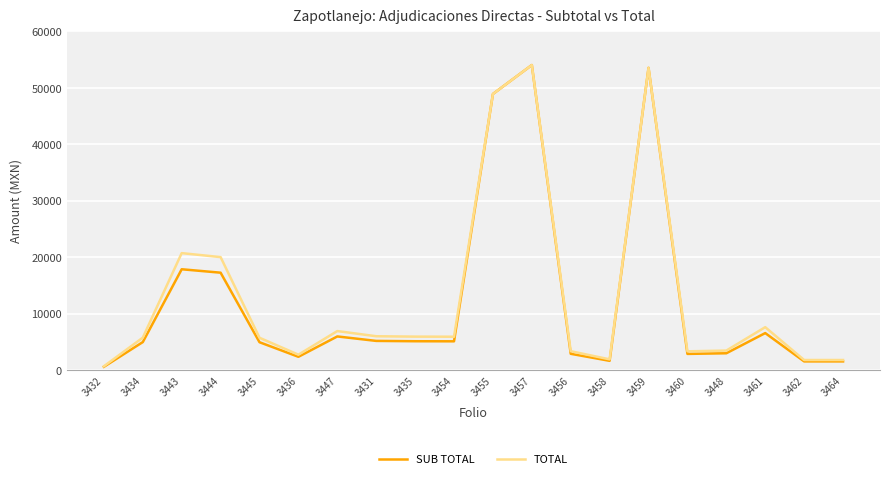

What is the approximate value of TOTAL at 3458?

1892.0